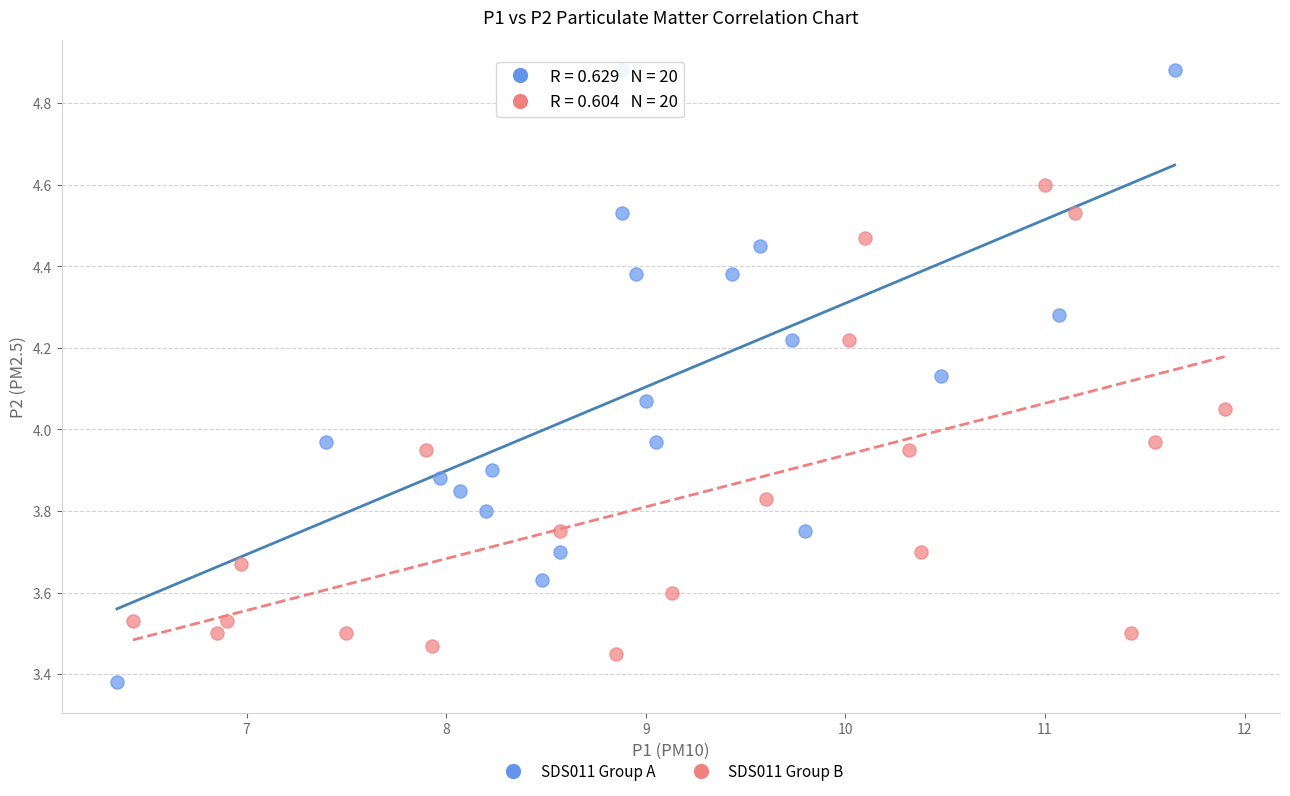

Which series contains the highest Y value?

SDS011 Group A